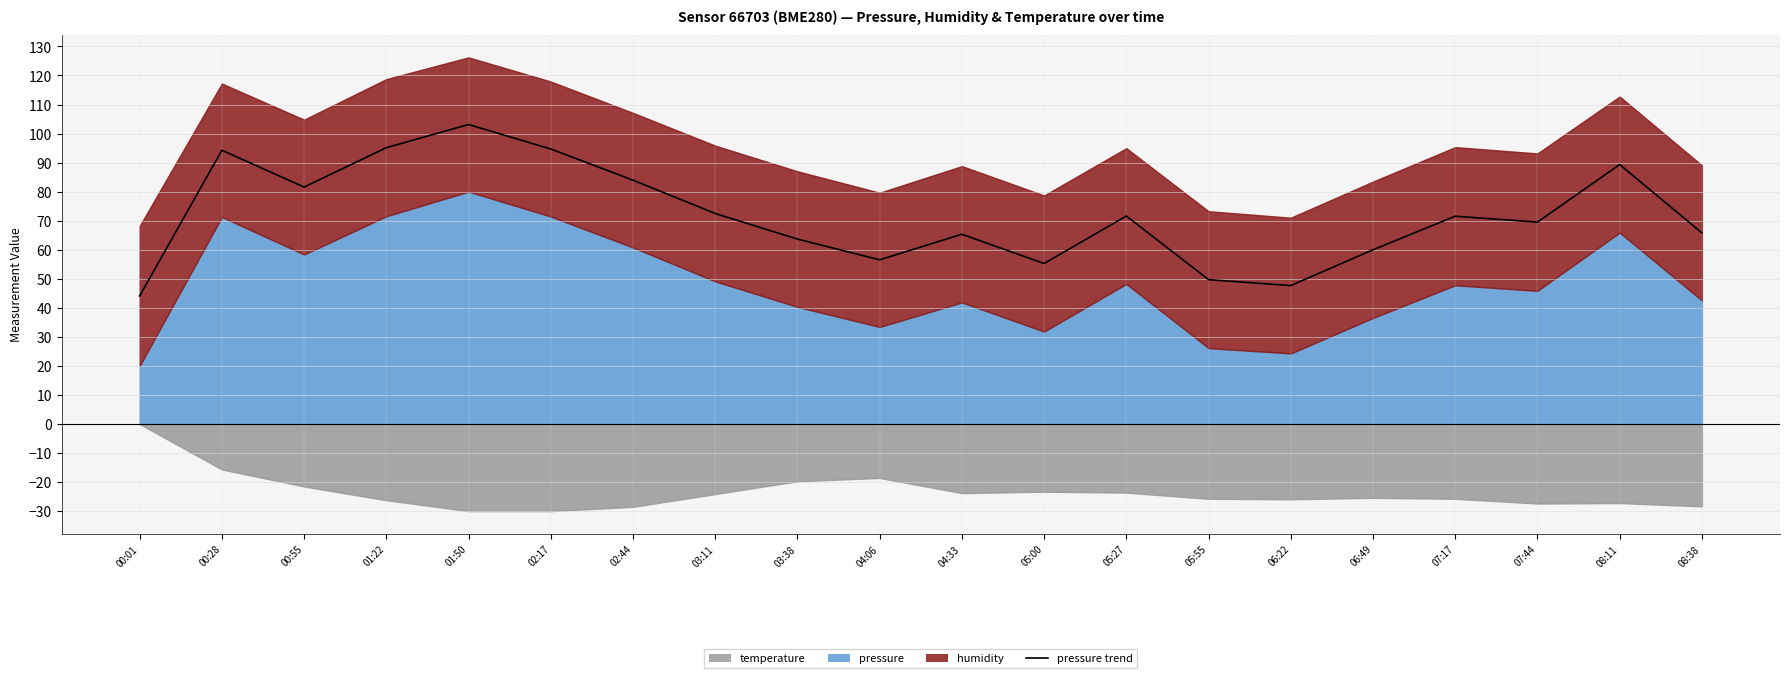

How many values are below 71?

10